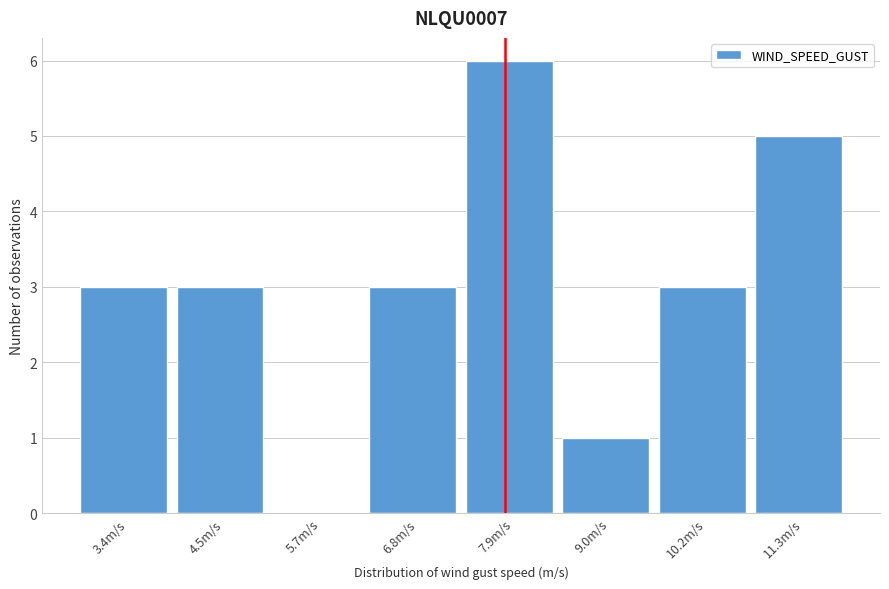

Reading right to left, what are all the values shown in this chart?

11.3m/s=5	10.2m/s=3	9.0m/s=1	7.9m/s=6	6.8m/s=3	5.7m/s=0	4.5m/s=3	3.4m/s=3